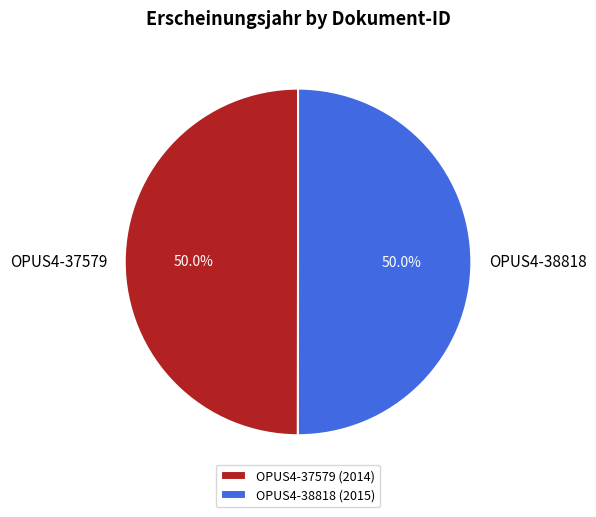

Approximately how many times larger is the value at OPUS4-37579 compared to OPUS4-38818?

1.0